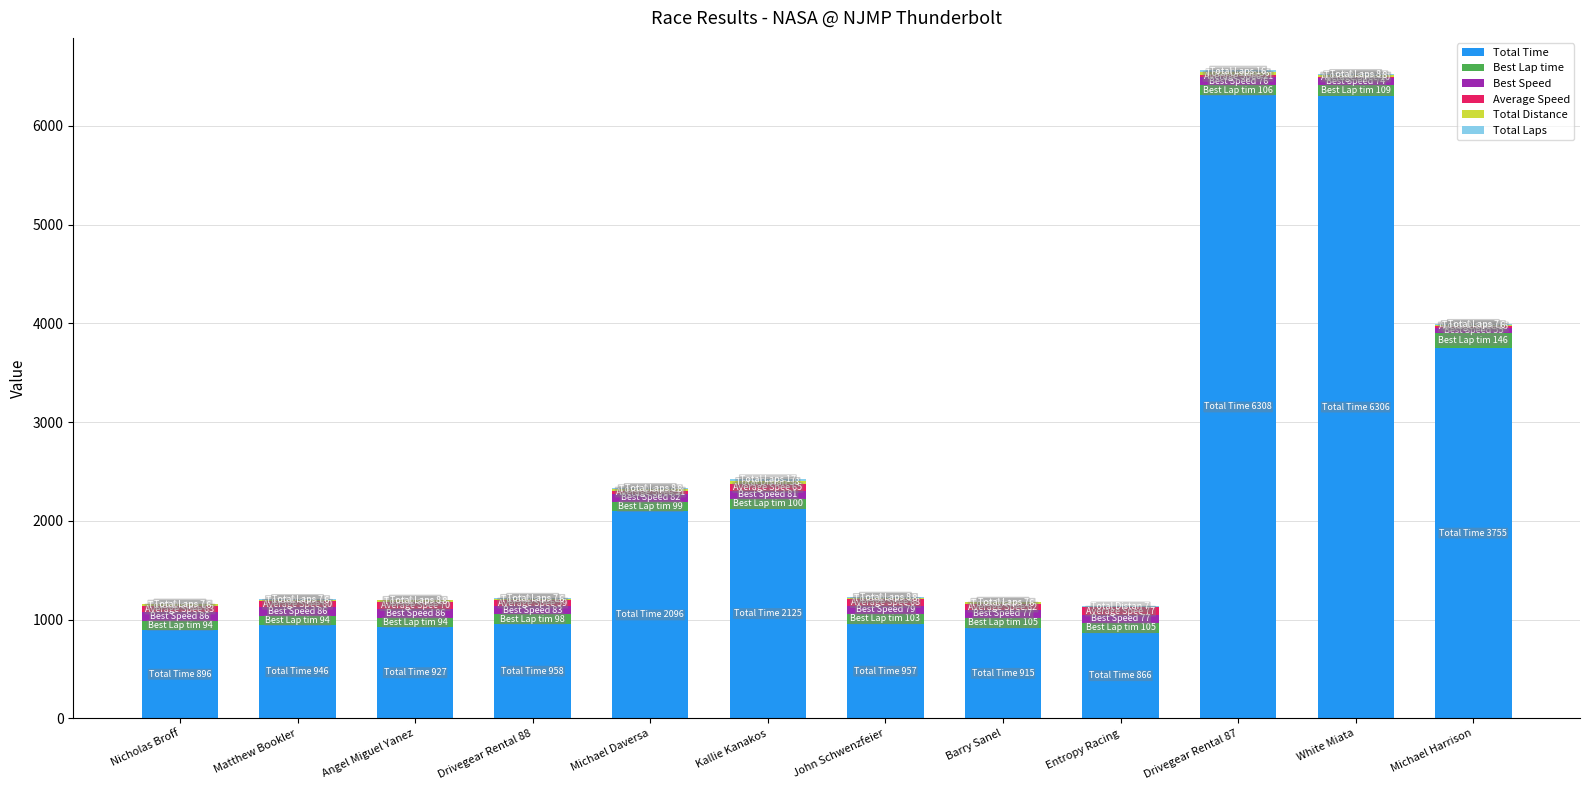

What is the maximum value for Total Time?

6308.3